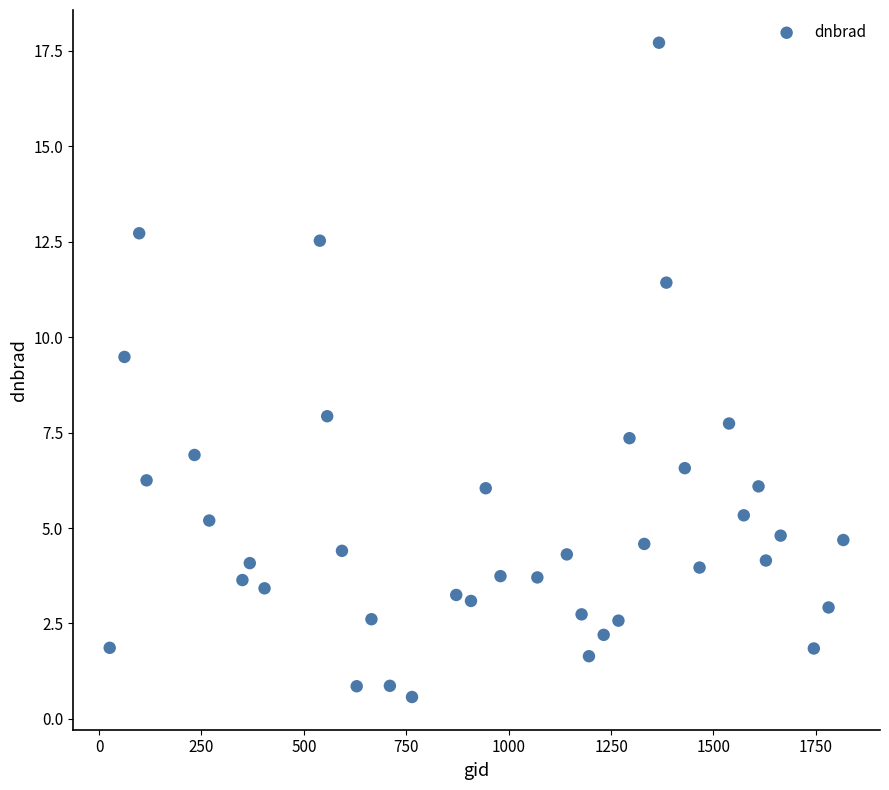

What is the range of X values (max minus min)?

1791.0